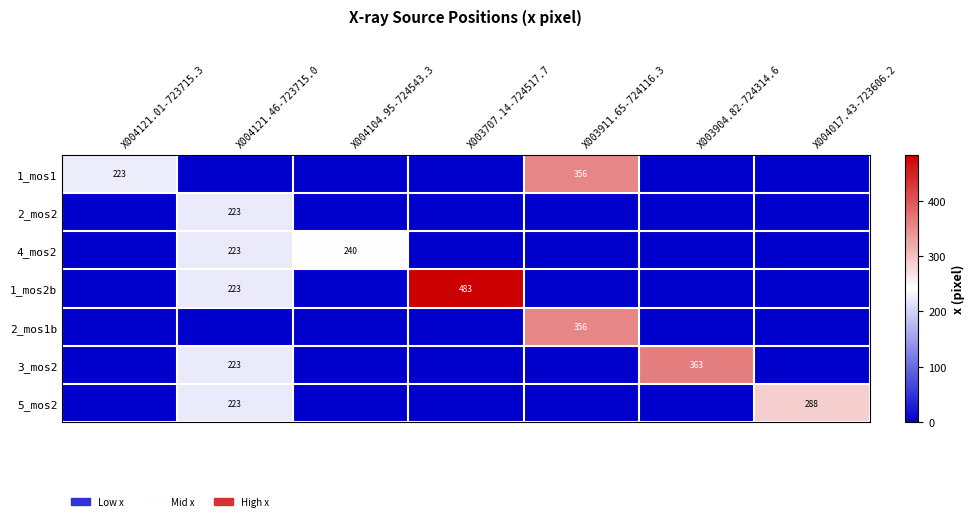

True or false: 1_mos1 has a value of 227 at X003911.65-724116.3.

False